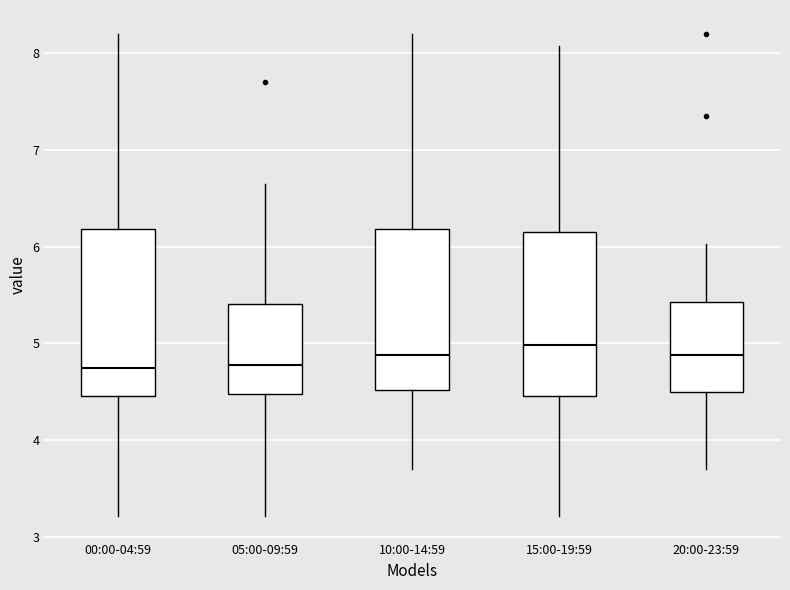

Reading left to right, transcribe this box plot: for each box, give where its median line is, the range the box spans, and where its two whiskers end, as read against the y-axis. The values are not printed on the chart, so give them approximately, as read against the axis.

00:00-04:59: median 4.8, box 4.5 to 6.2, whiskers 3.2 to 8.2
05:00-09:59: median 4.8, box 4.5 to 5.4, whiskers 3.2 to 6.7
10:00-14:59: median 4.9, box 4.5 to 6.2, whiskers 3.7 to 8.2
15:00-19:59: median 5.0, box 4.5 to 6.2, whiskers 3.2 to 8.1
20:00-23:59: median 4.9, box 4.5 to 5.4, whiskers 3.7 to 6.0